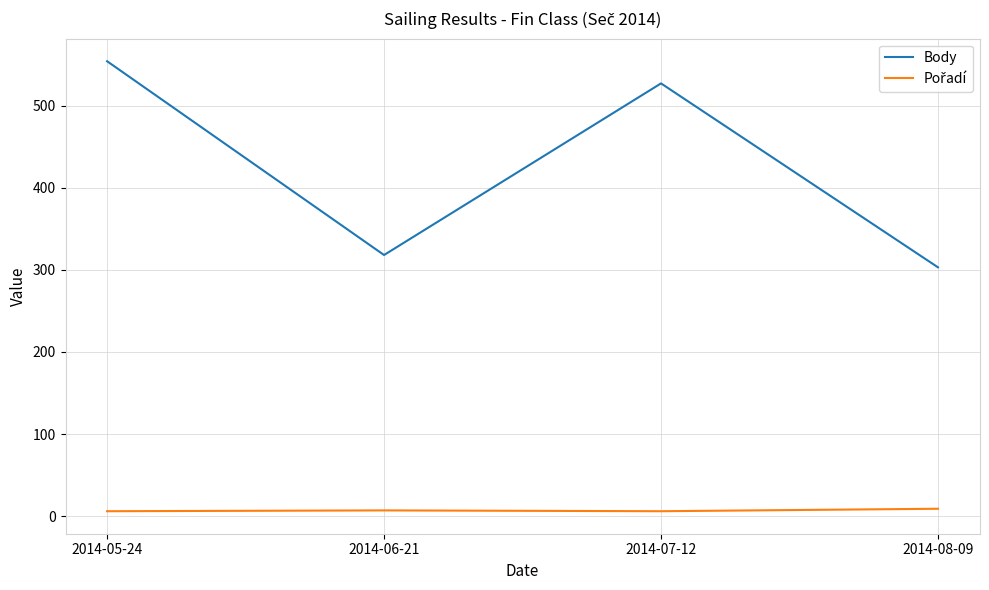

What position from the right is 2014-08-09?

1